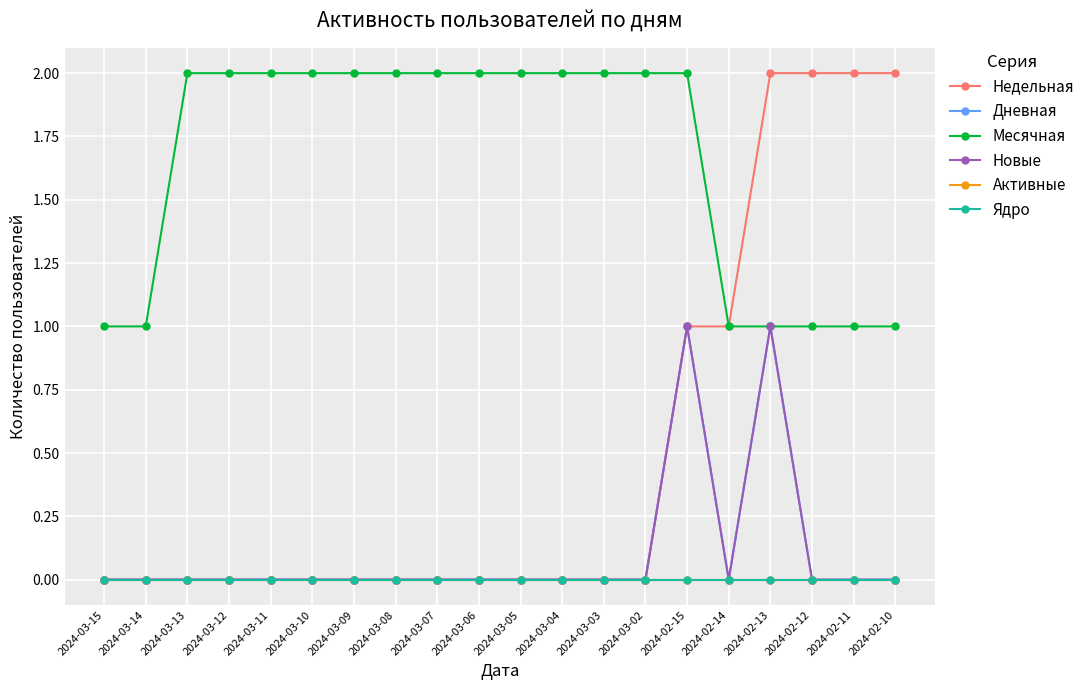

Is this an area chart (filled region under the line)?

No